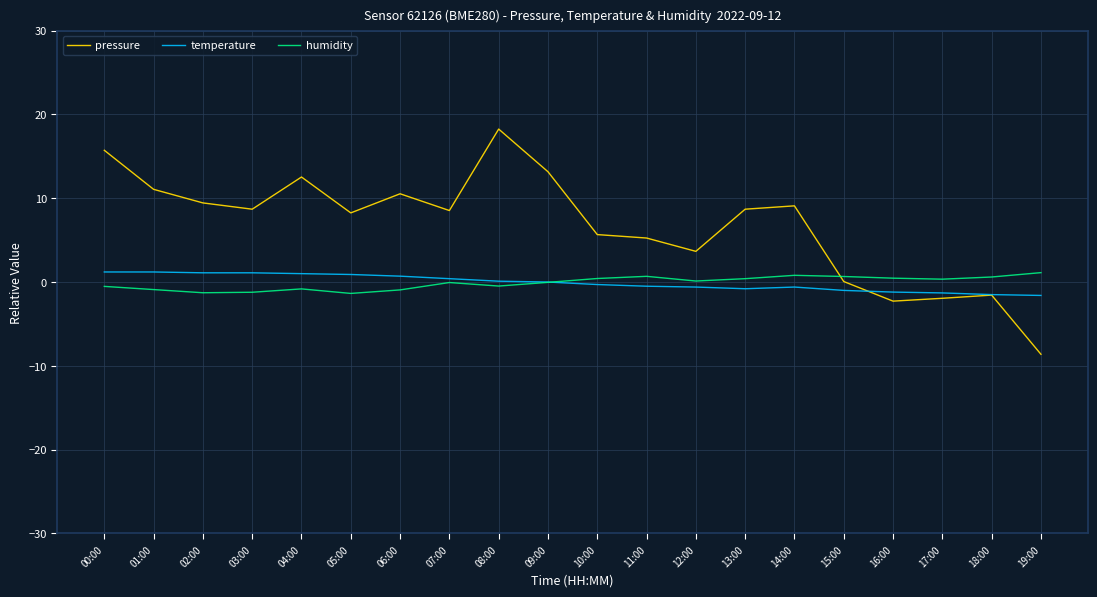

What position from the right is 07:00?

13